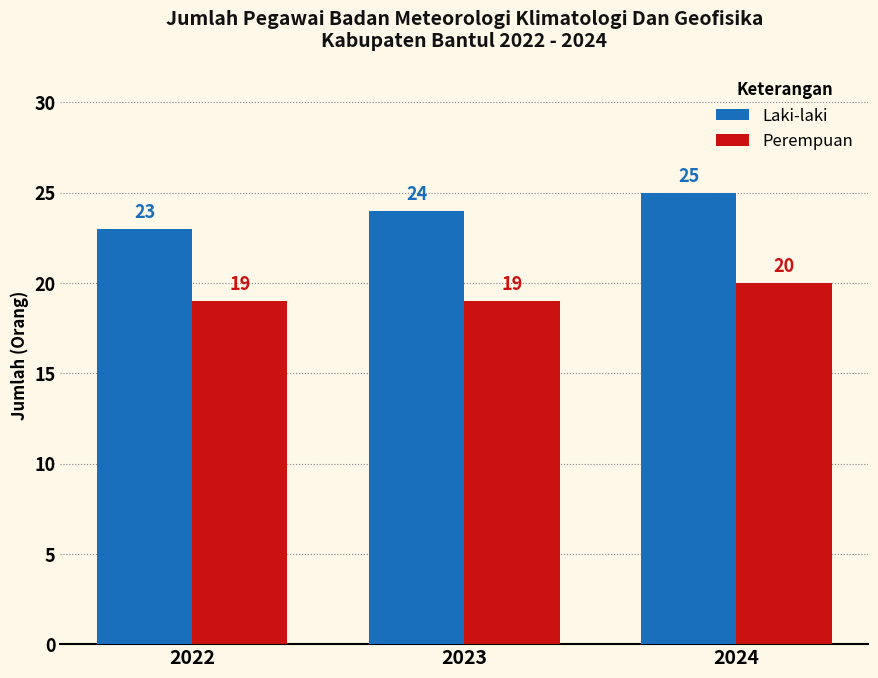

What is the difference between the highest and lowest values at 2024?

5